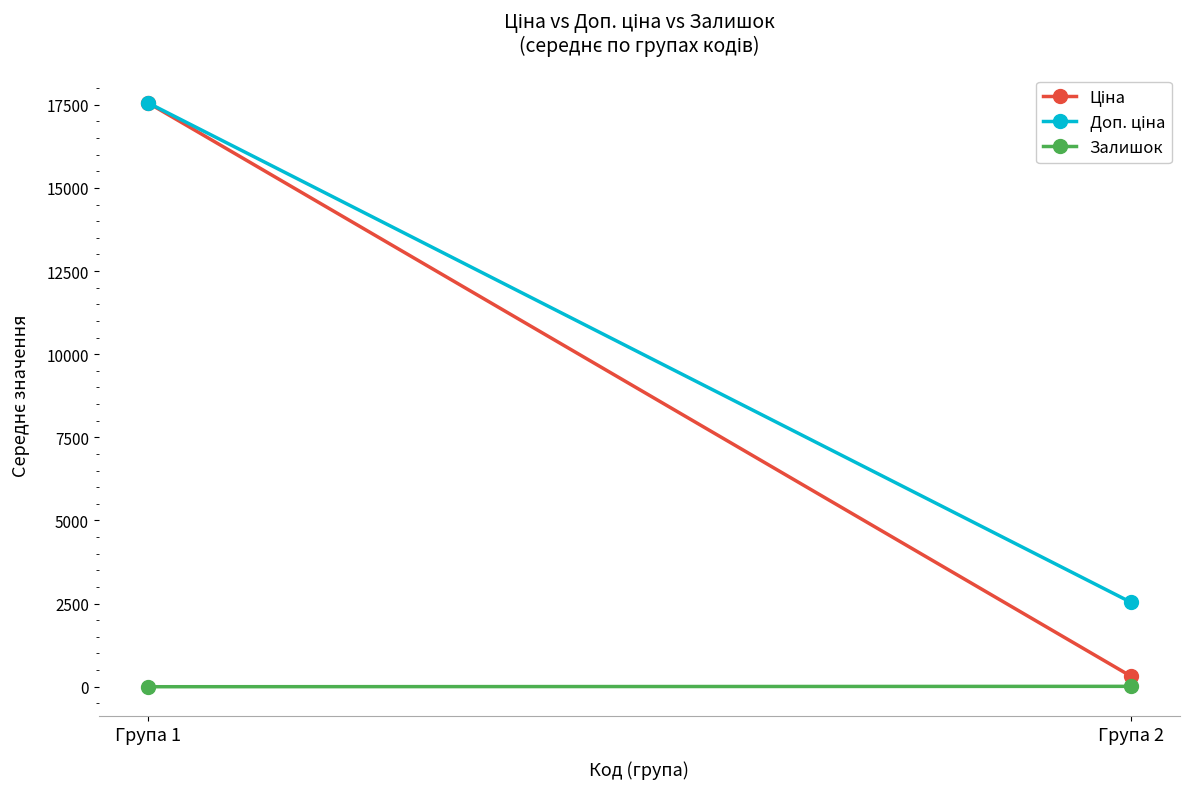

What is the value of the Ціна point at the 1st from the left?

17557.9